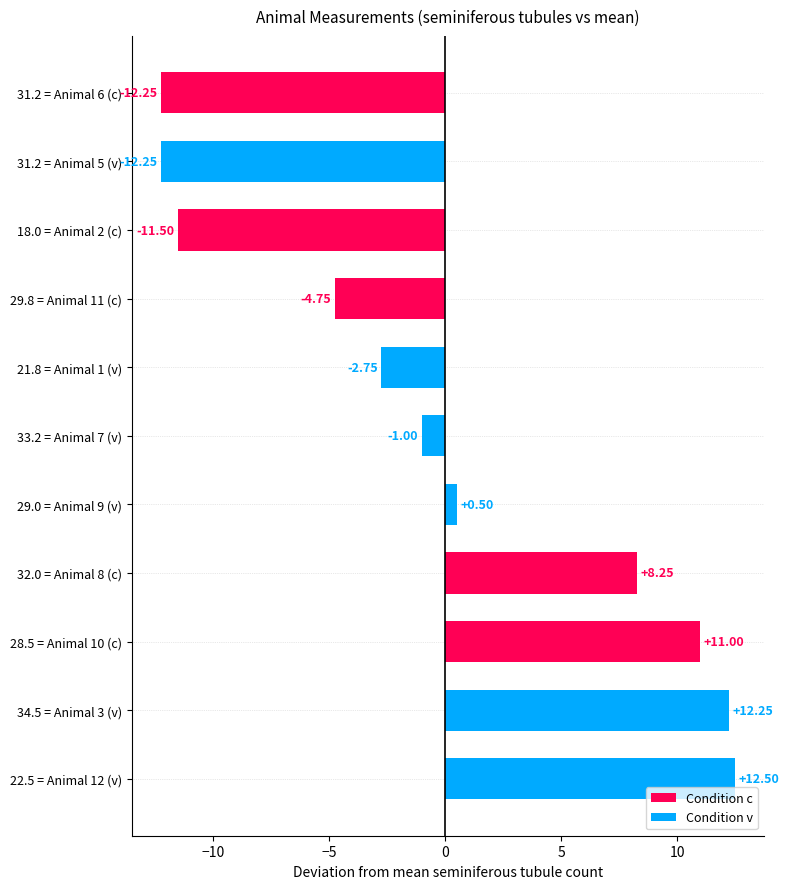

Between 32.0 = Animal 8 (c) and 28.5 = Animal 10 (c), which is larger?

28.5 = Animal 10 (c)